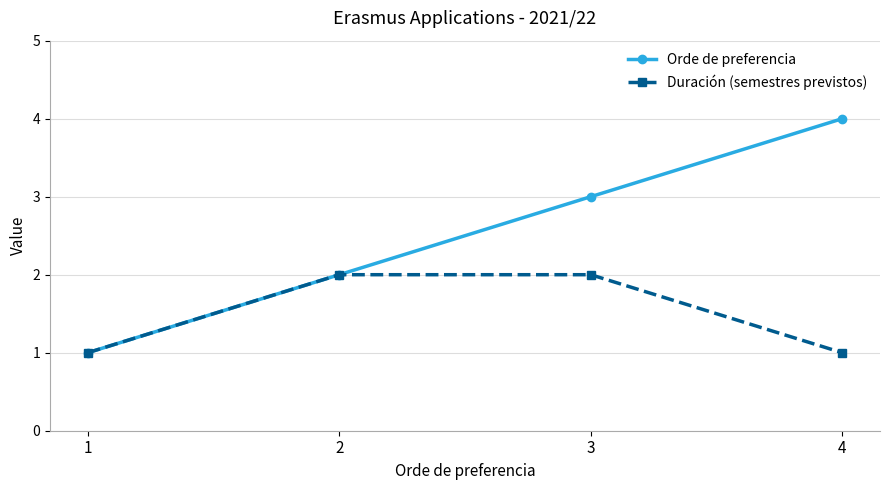

Reading right to left, list all the values displayed in this chart.

Orde de preferencia: 4=4	3=3	2=2	1=1
Duración (semestres previstos): 4=1	3=2	2=2	1=1